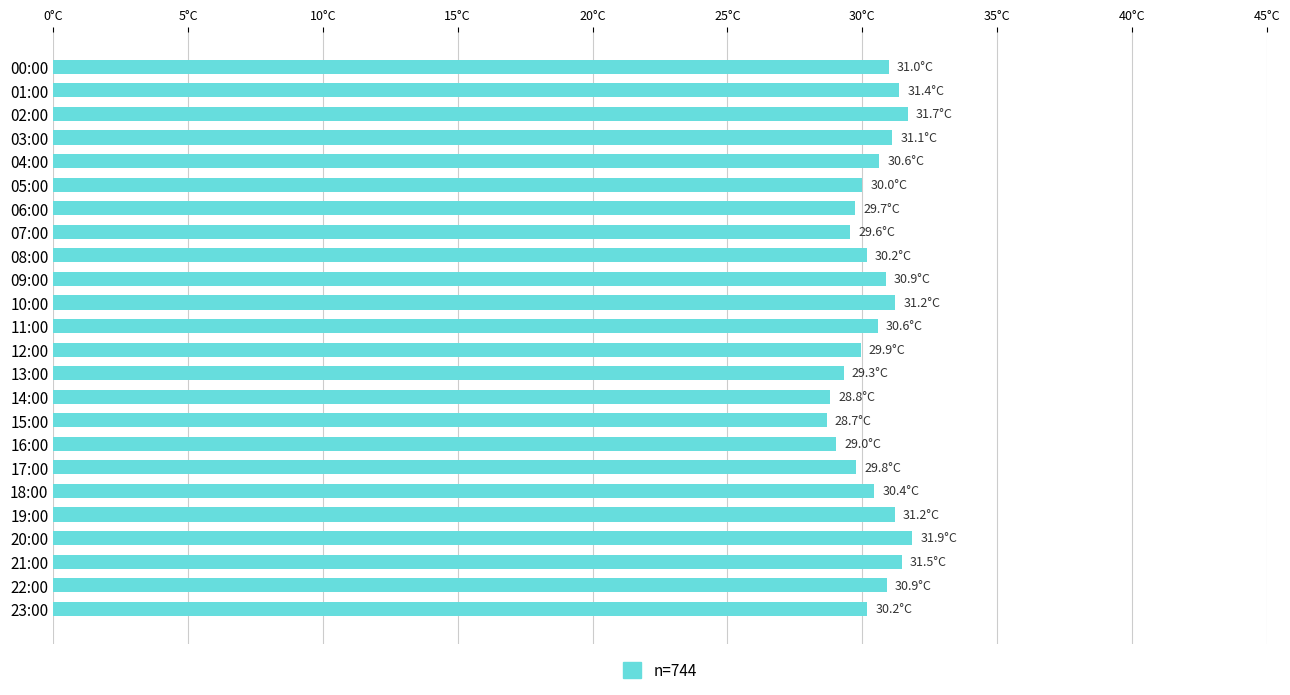

Does the chart contain any negative values?

No